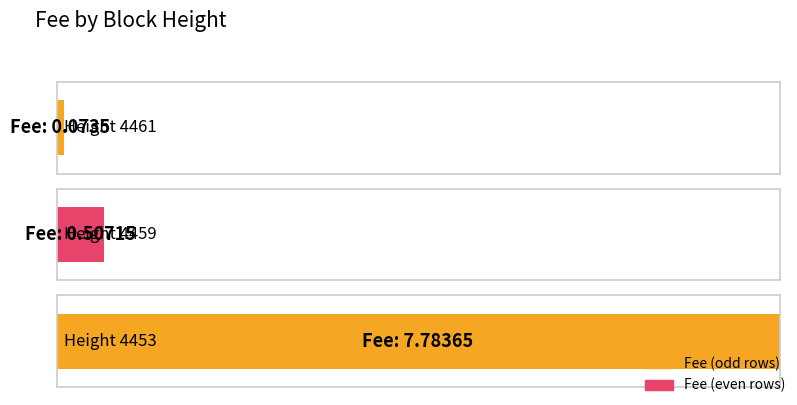

Reading right to left, transcribe all the data shown in this chart.

4453=7.8	4459=0.5	4461=0.1